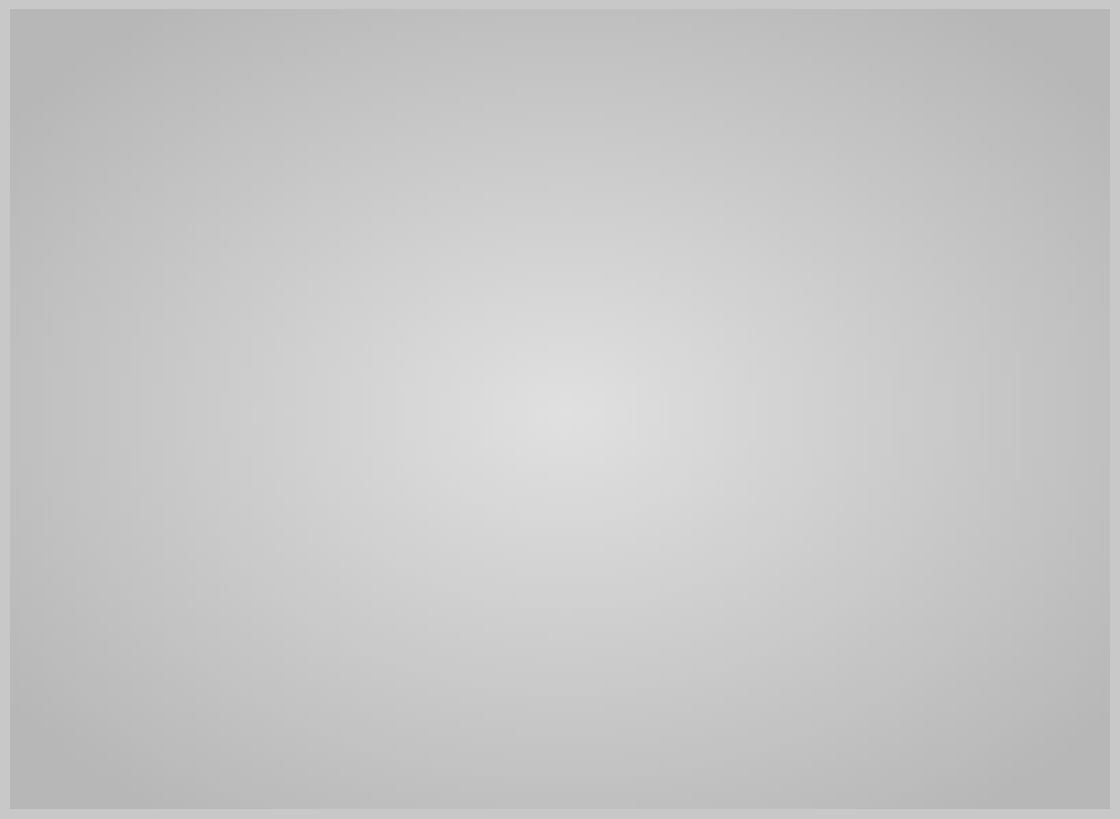

How many slices are in this pie chart?

10